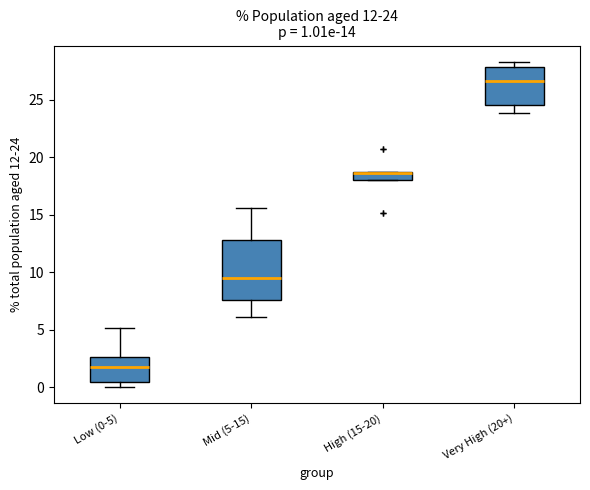

Comparing the boxes themselves (not the whiskers), which one is the tallest?

Mid (5-15)